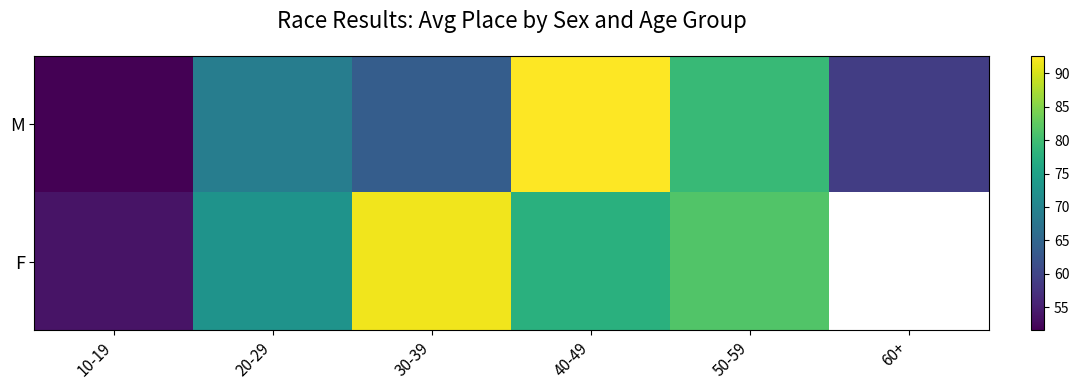

Between 10-19 and 40-49, which is larger?

40-49